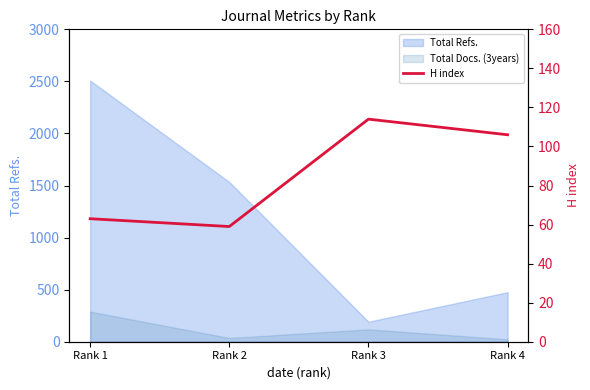

Reading left to right, what are all the values shown in this chart?

Rank 1=63	Rank 2=59	Rank 3=114	Rank 4=106